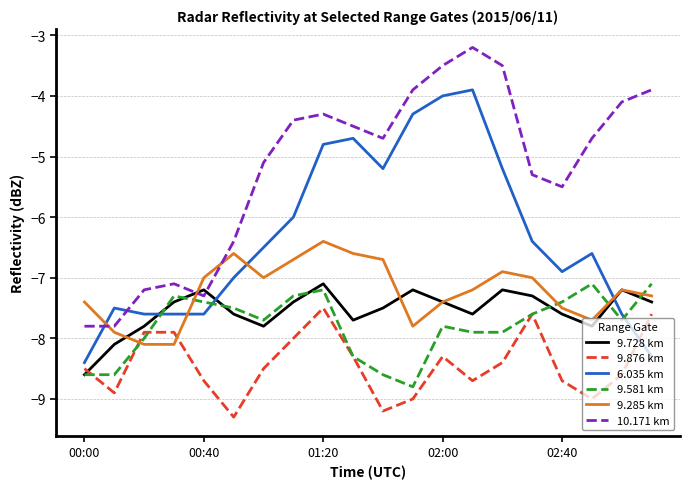

True or false: 10.171 km and 9.876 km intersect in this chart.

False